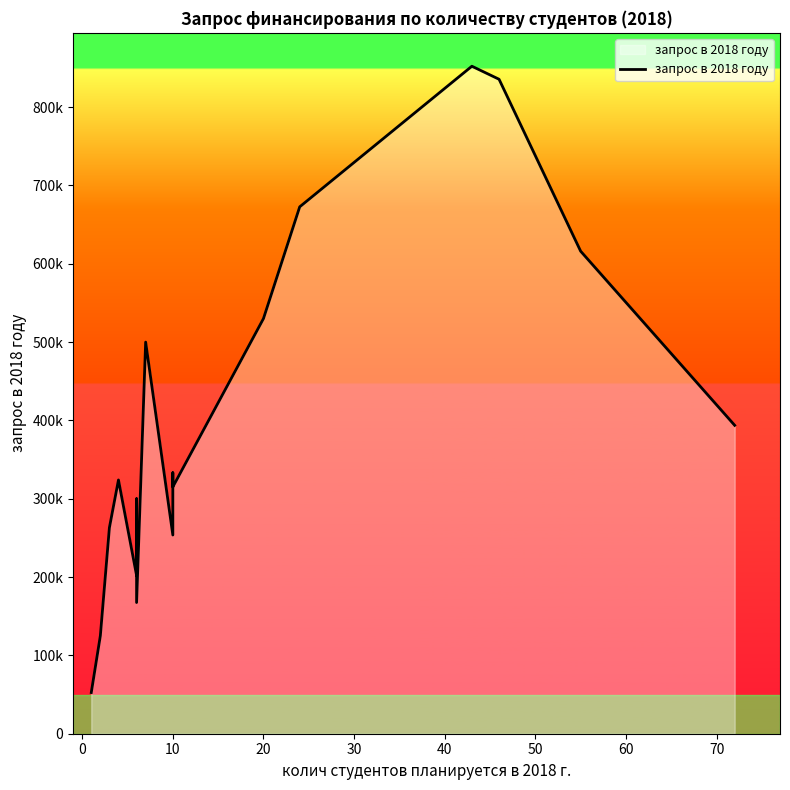

Does the chart have visible grid lines?

No